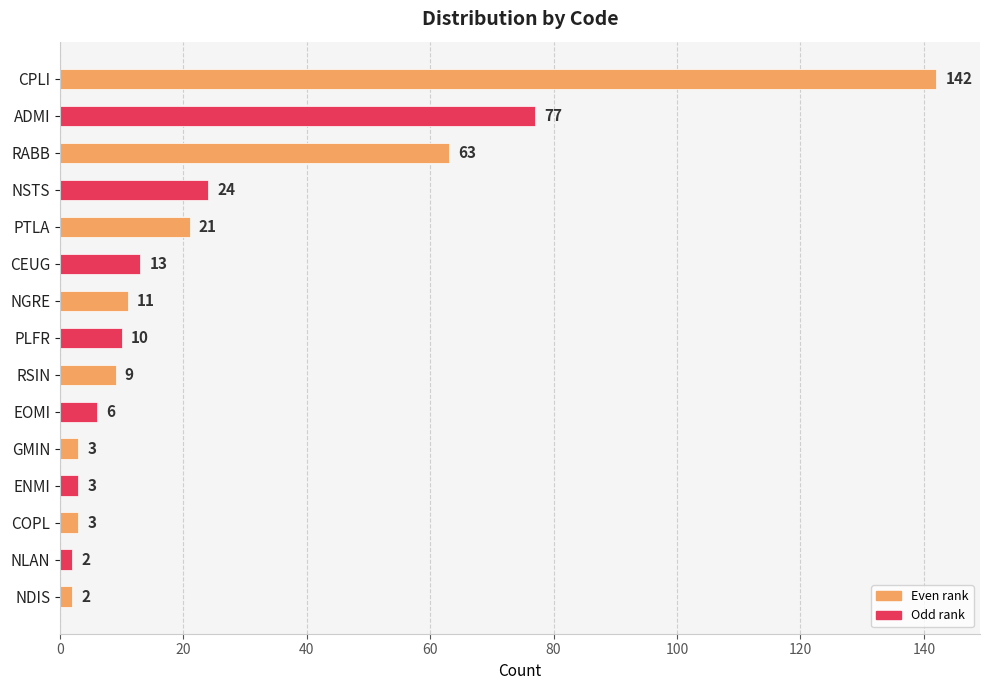

Are the bars horizontal?

Yes